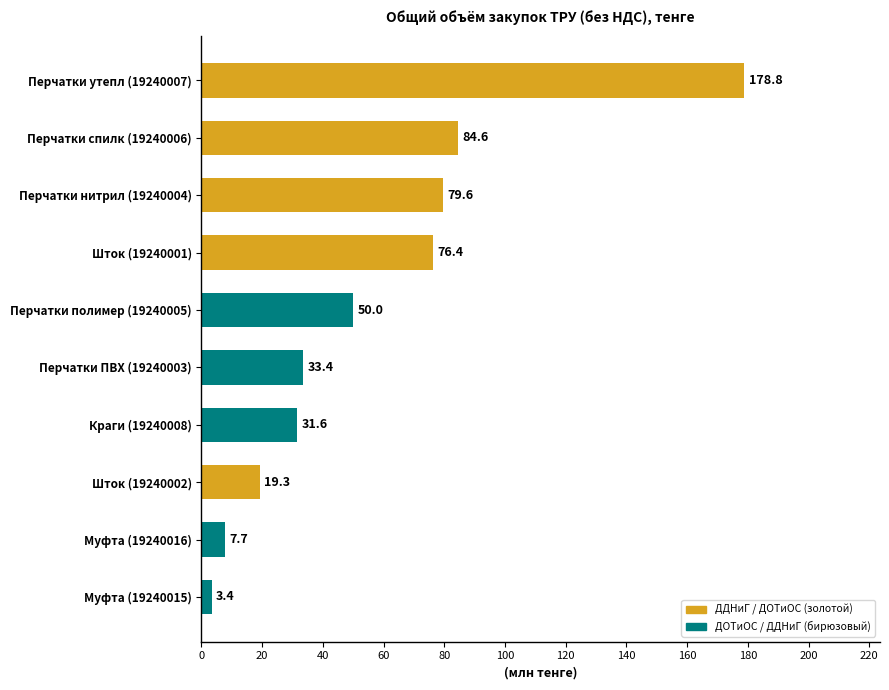

What is the difference between the second highest and second lowest values?

76.9